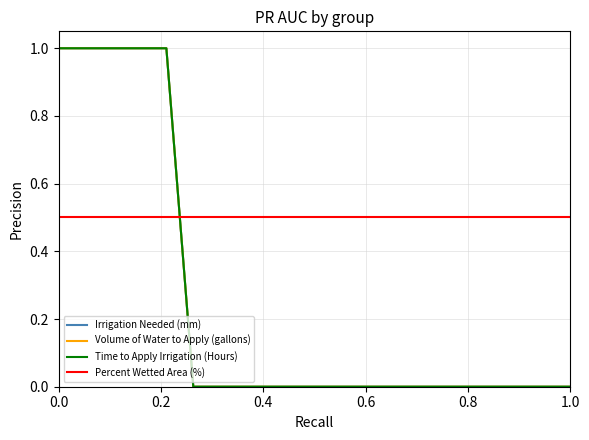

Does the chart display data point markers on the line(s)?

No